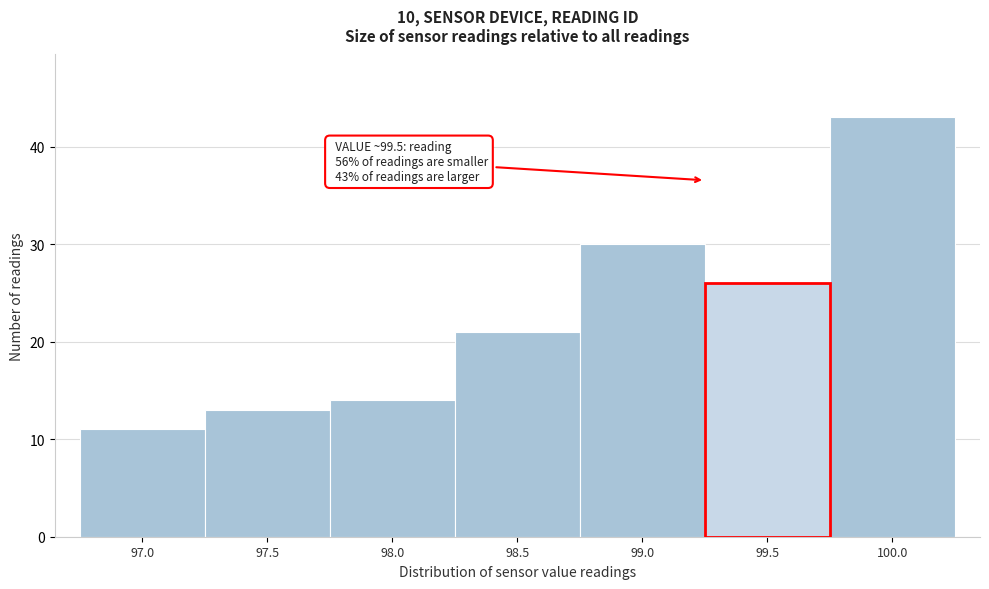

Reading left to right, what are all the values shown in this chart?

97.0=11	97.5=13	98.0=14	98.5=21	99.0=30	99.5=26	100.0=43